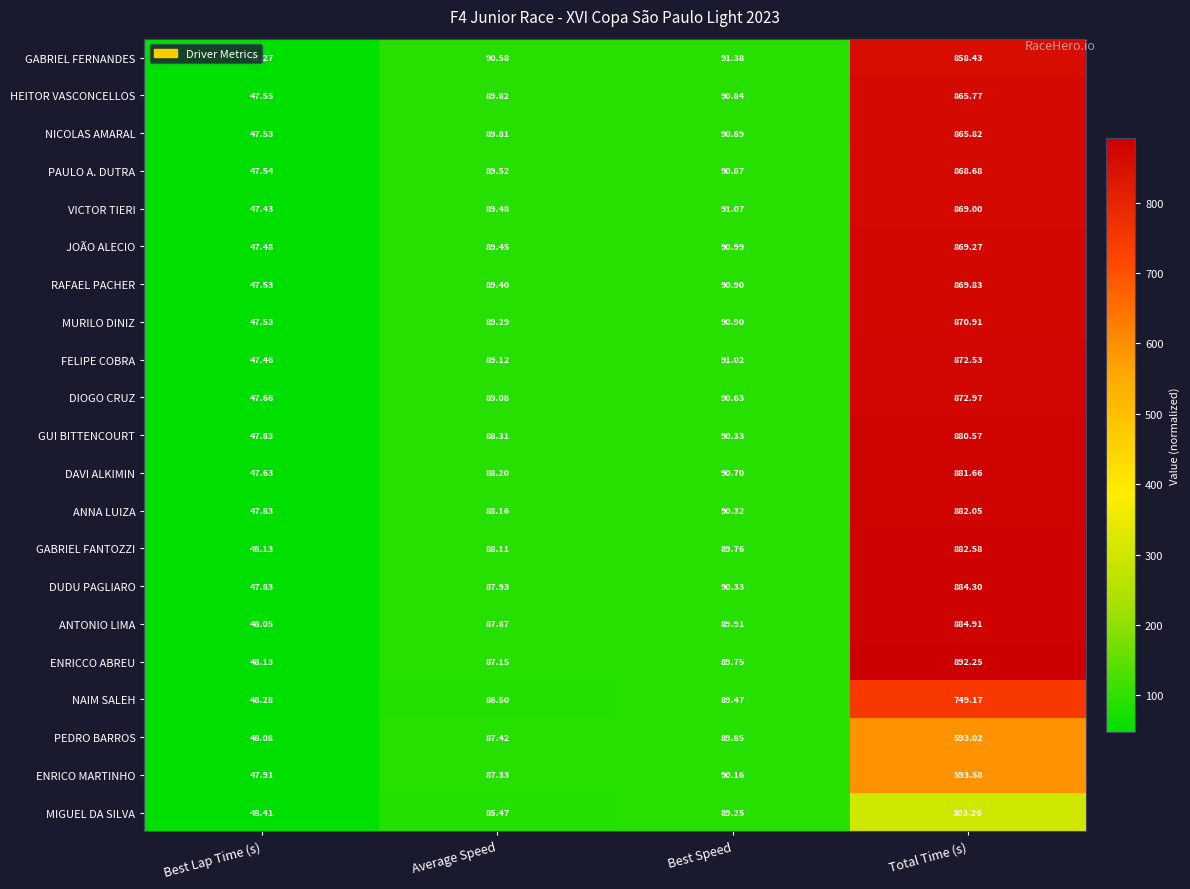

Which category has the lowest value across all series?

Best Lap Time (s)